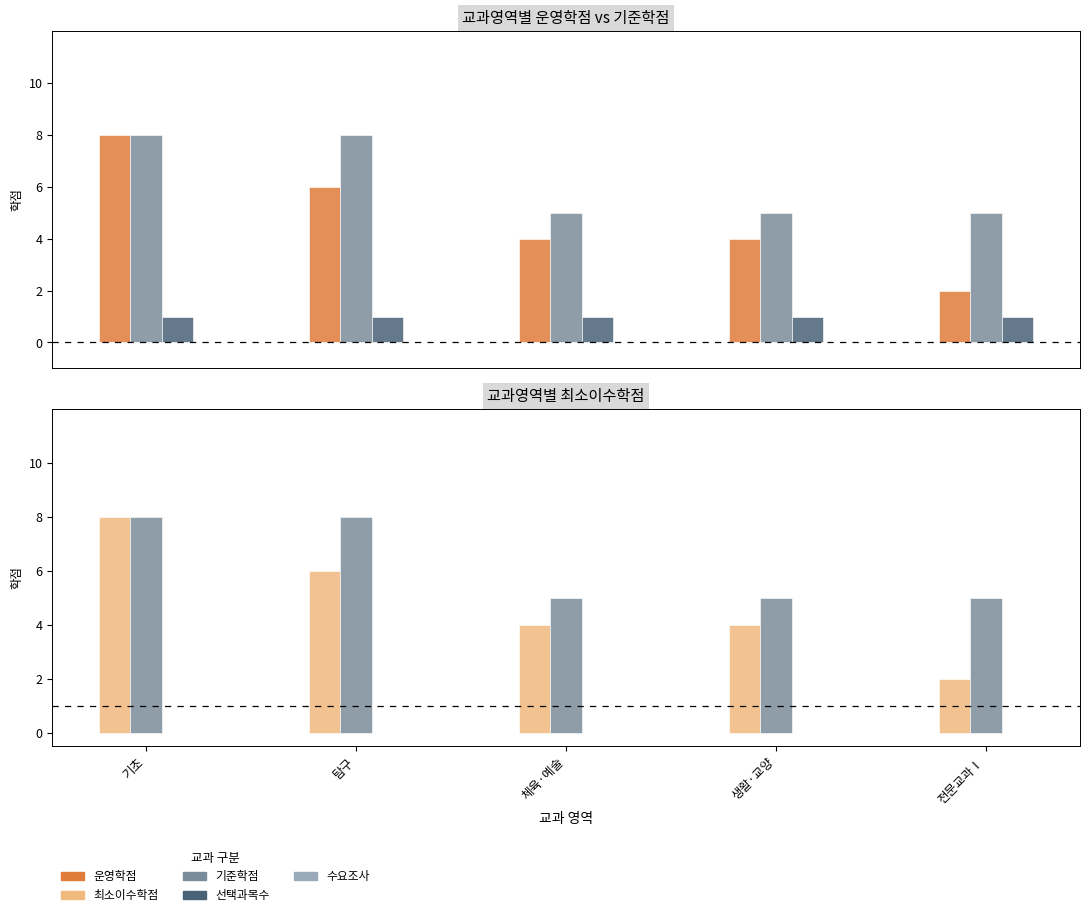

Which series changed the most between 생활·교양 and 전문교과Ⅰ?

운영학점(col_14)